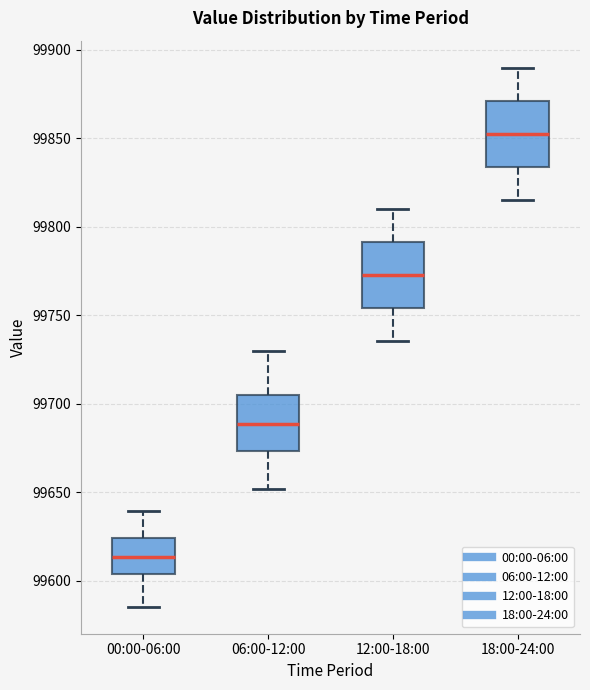

Reading left to right, transcribe this box plot: for each box, give where its median line is, the range the box spans, and where its two whiskers end, as read against the y-axis. The values are not printed on the chart, so give them approximately, as read against the axis.

00:00-06:00: median 99615, box 99605 to 99625, whiskers 99585 to 99640
06:00-12:00: median 99690, box 99675 to 99705, whiskers 99650 to 99730
12:00-18:00: median 99775, box 99755 to 99790, whiskers 99735 to 99810
18:00-24:00: median 99855, box 99835 to 99870, whiskers 99815 to 99890